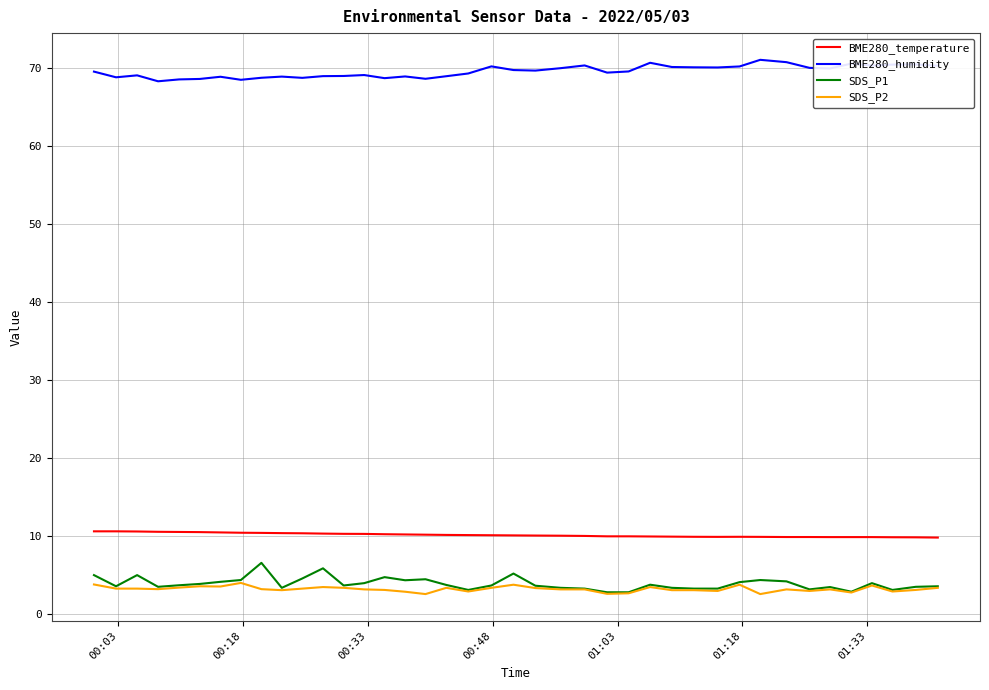

What is the minimum value for BME280_humidity?

68.3